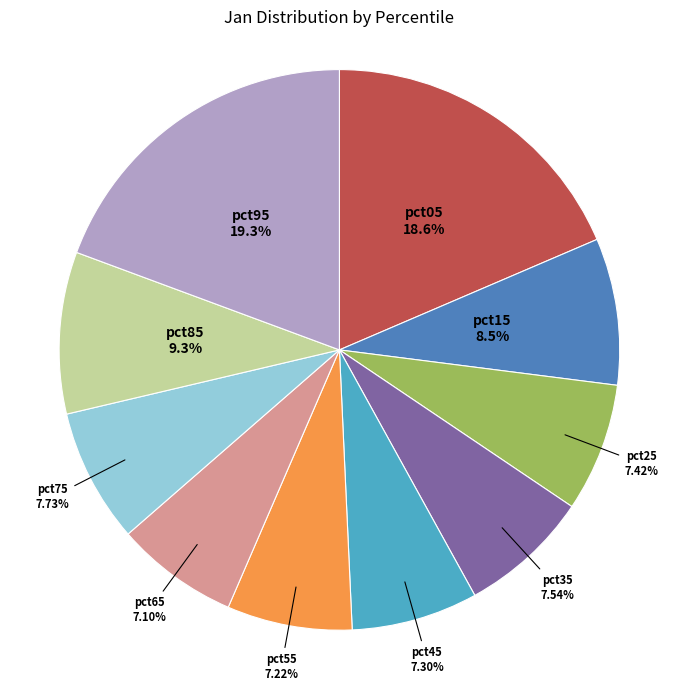

How many segments does this pie chart have?

10